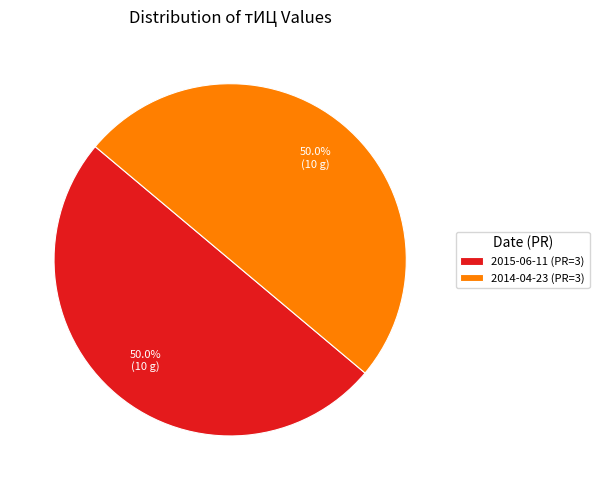

Combined, what portion of the pie is 2015-06-11 (PR=3) and 2014-04-23 (PR=3)?

100.0%